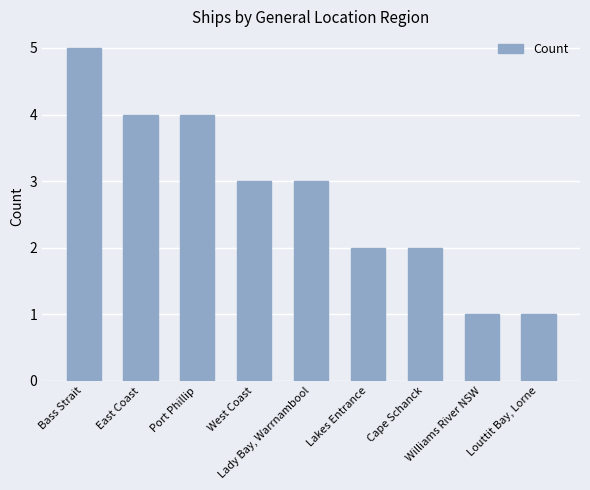

What is the average value?

3